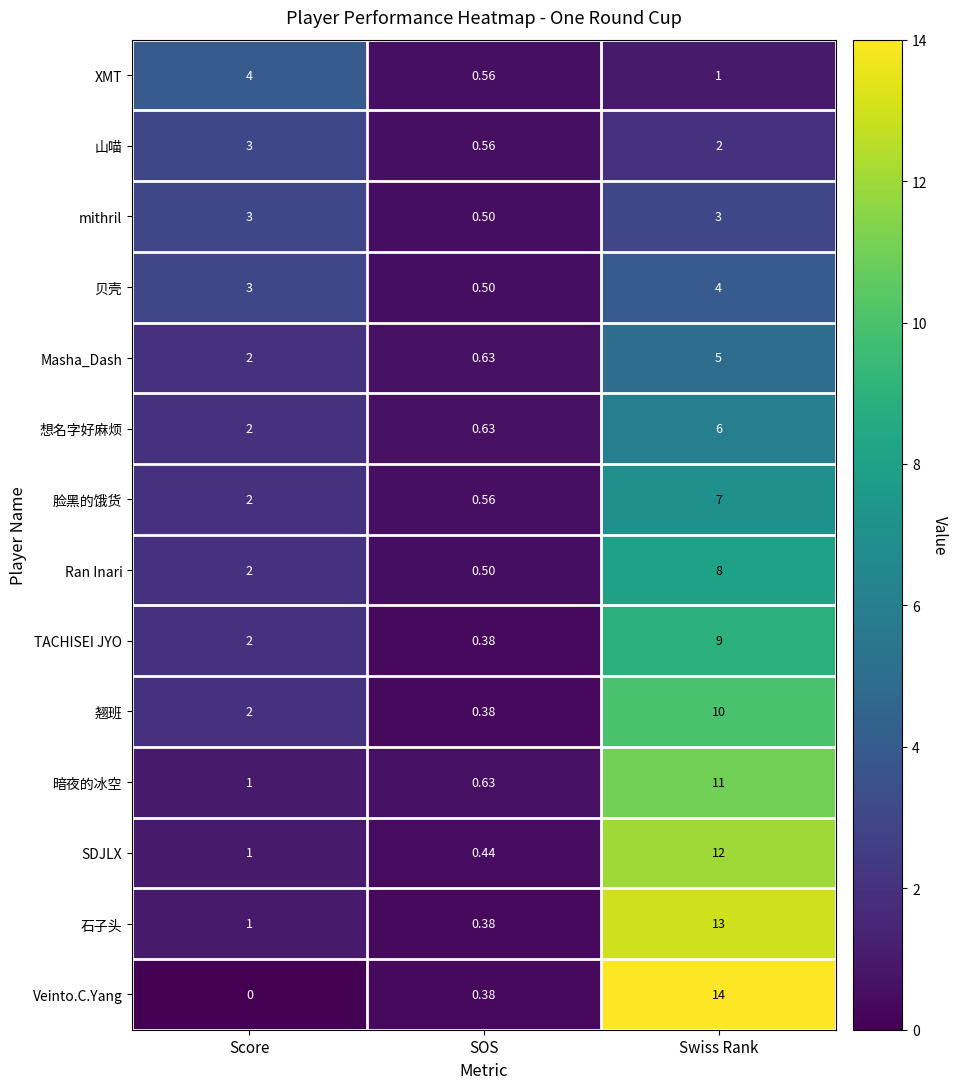

Between Score and Swiss Rank, which series saw the biggest shift?

Veinto.C.Yang